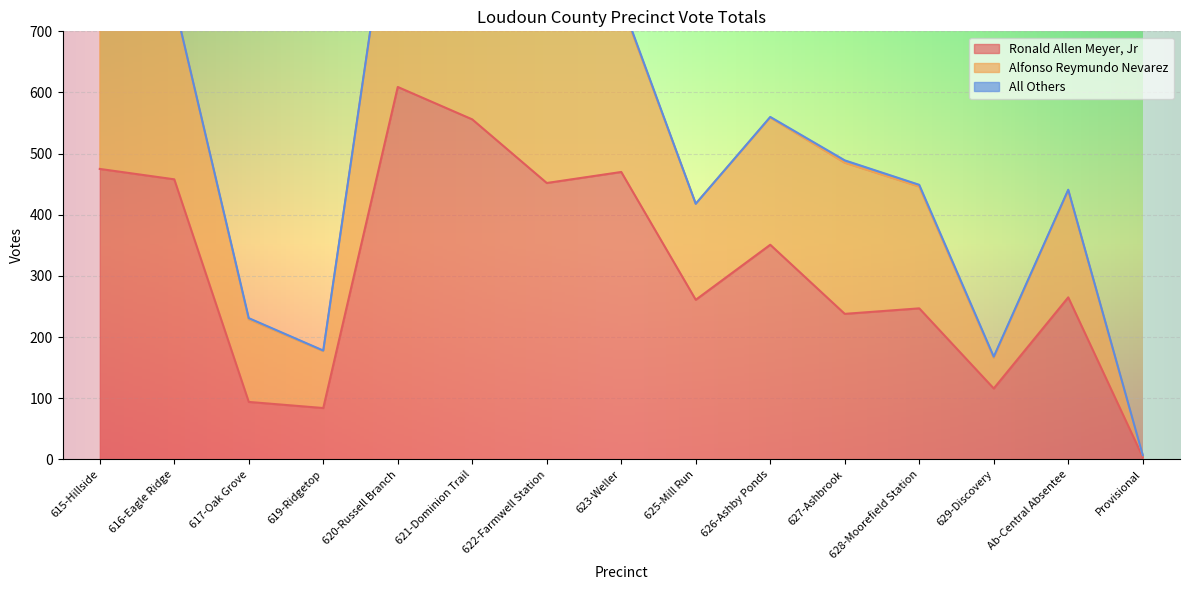

What is the value of the Ronald Allen Meyer, Jr point at the 9th from the left?

261